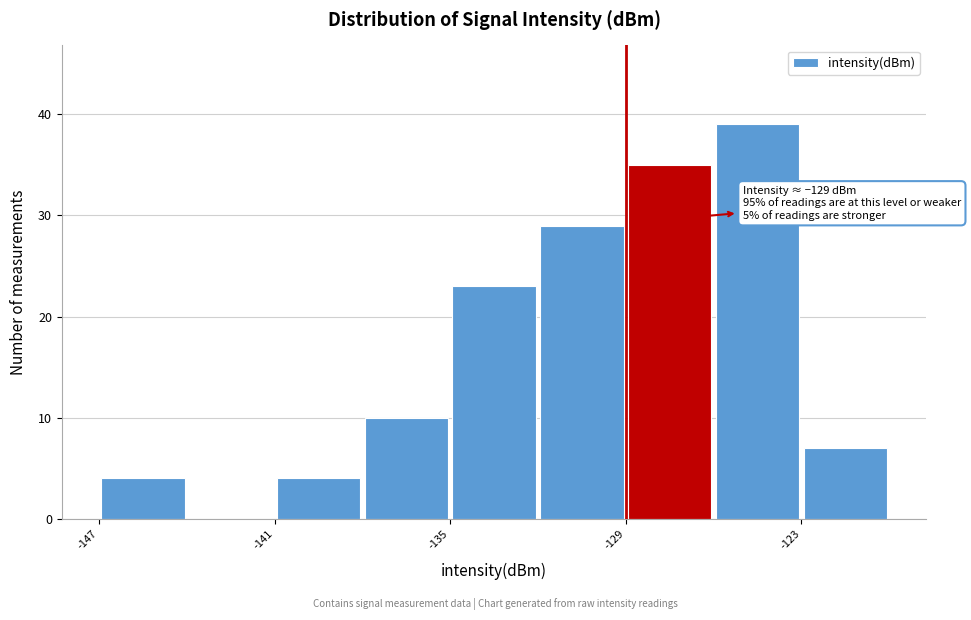

Around what value on the x-axis is the tallest bar? Give the approximate position of its centre, as read against the axis.

-124